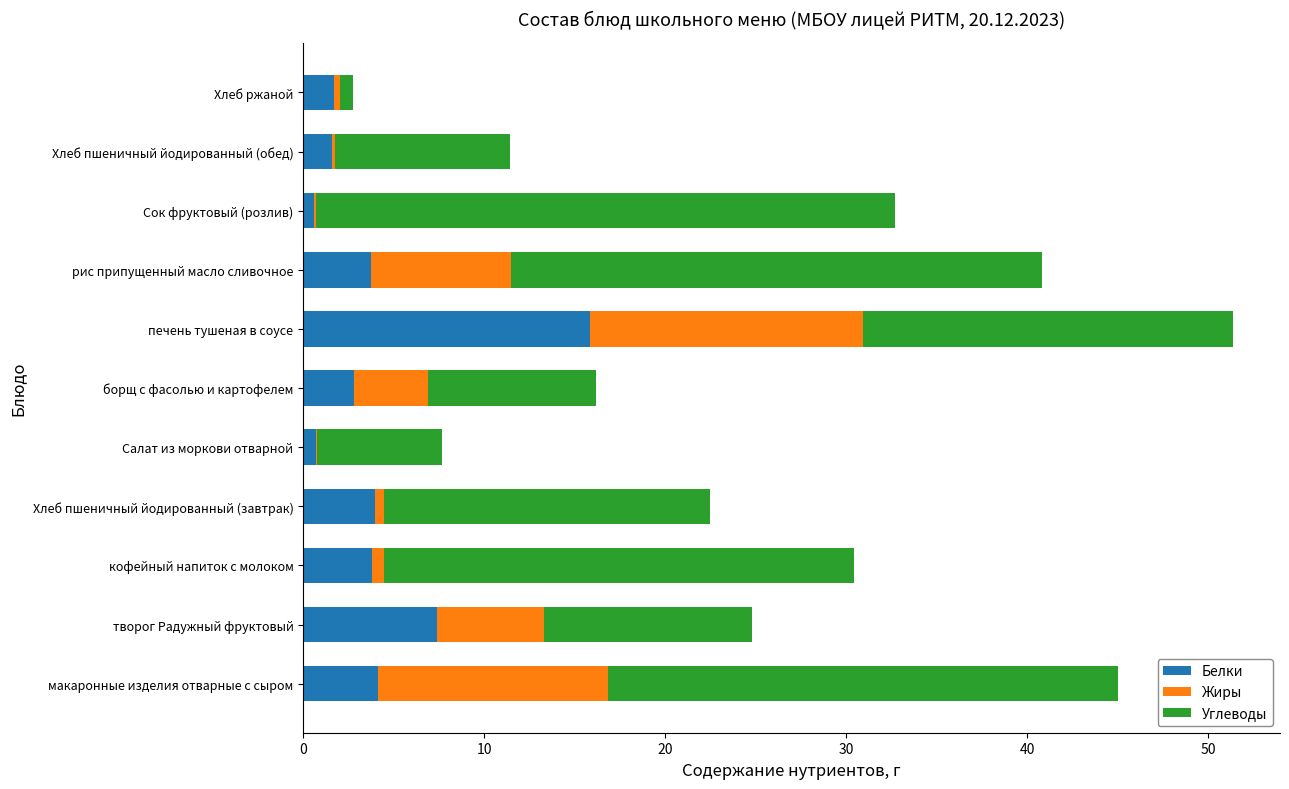

What is the approximate value of Белки at рис припущенный масло сливочное?

3.7